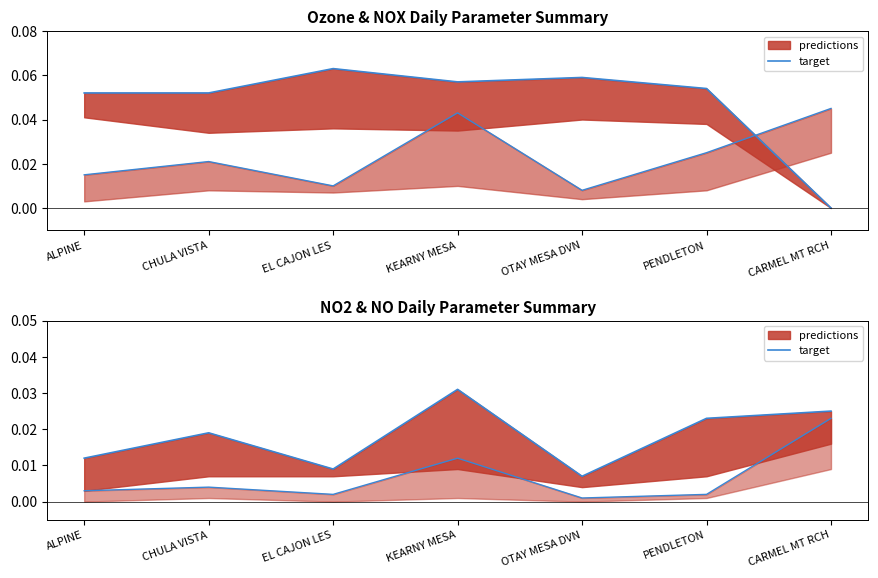

How many points are lower than both their immediate neighbors (excluding endpoints)?

2